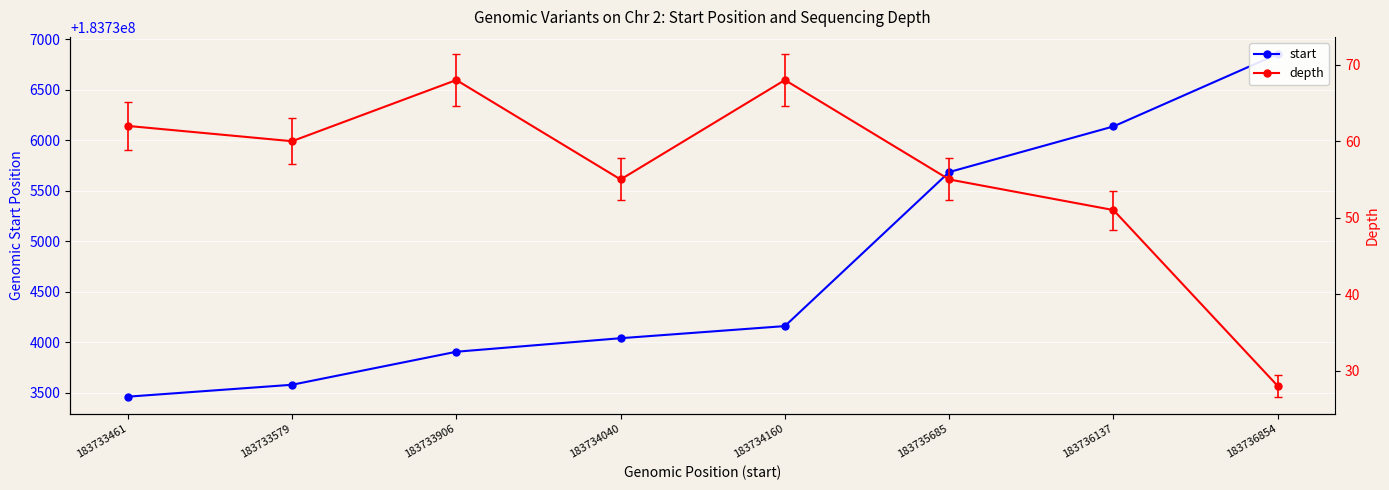

What is the difference between the maximum and minimum values in the start series?

3393